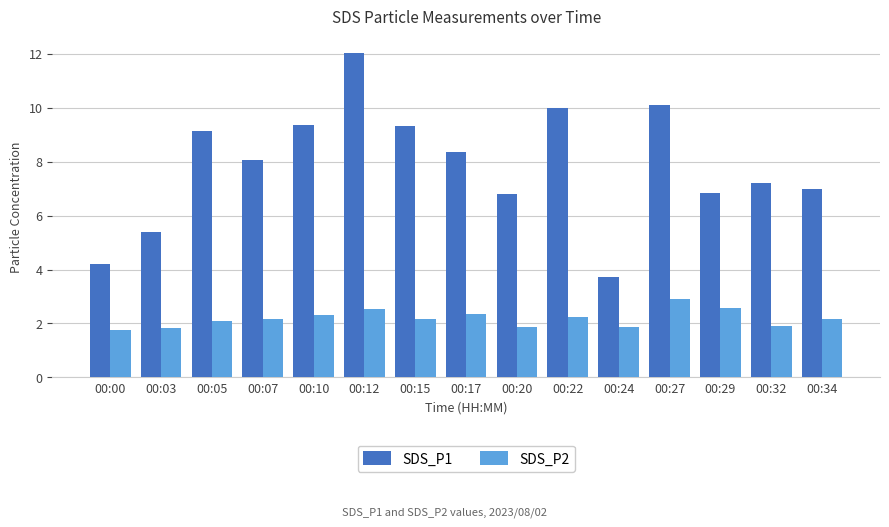

What is the total value across all series at 00:29?

9.4